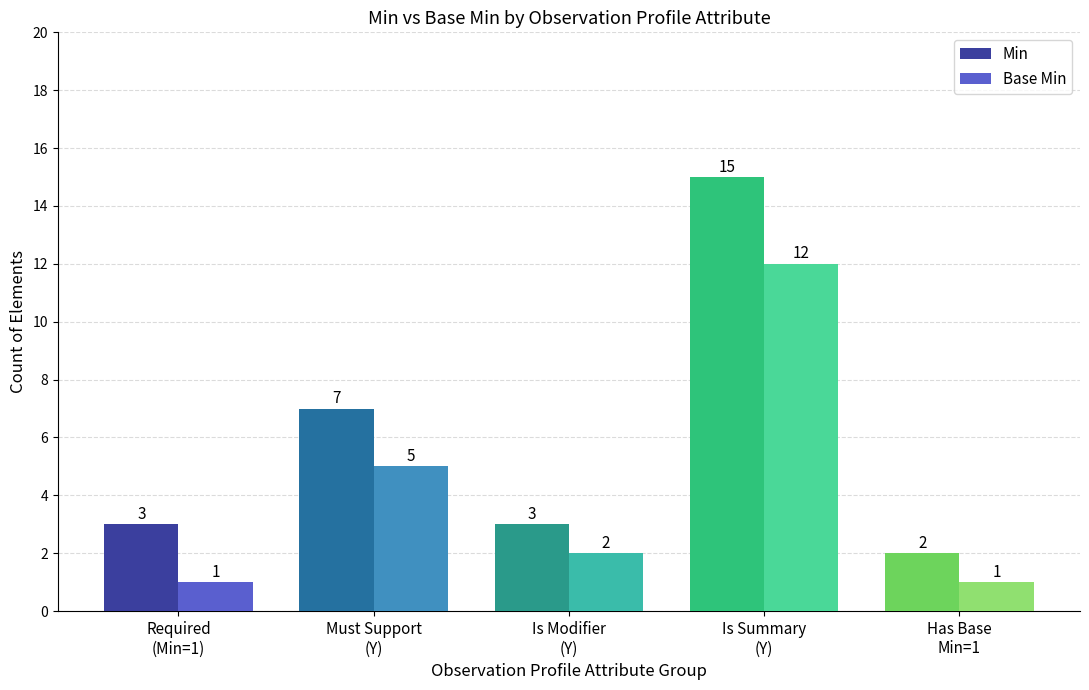

Count the number of data series in this chart.

2